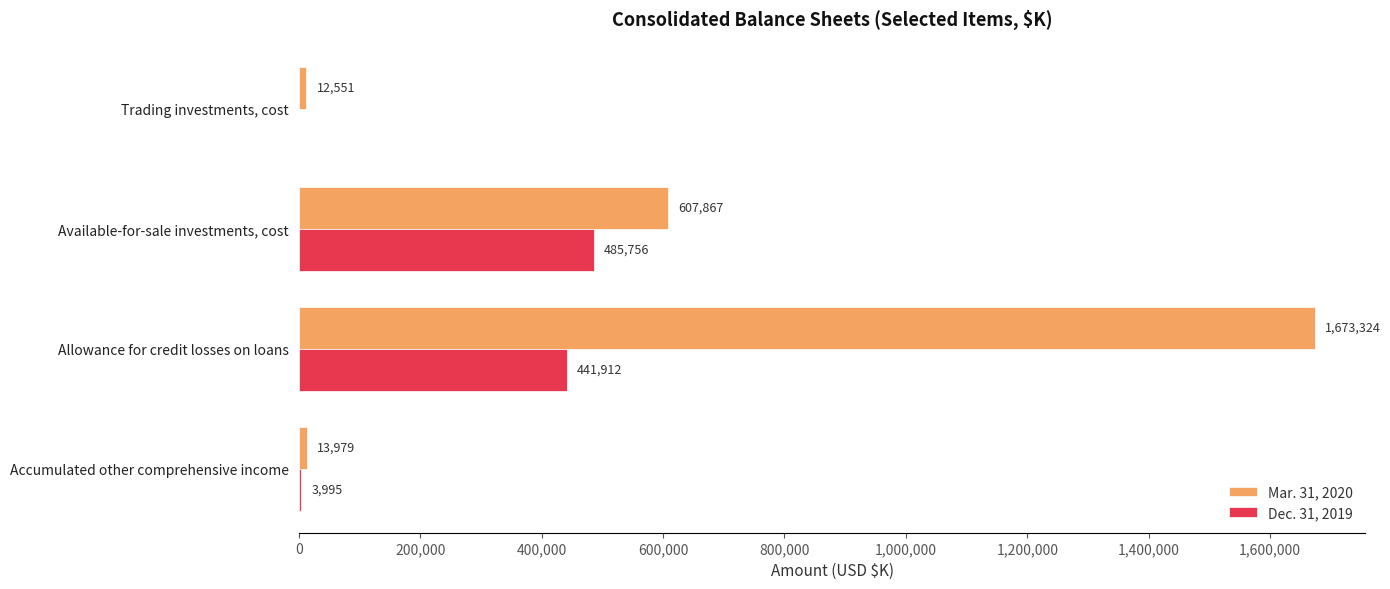

Count the number of data series in this chart.

2